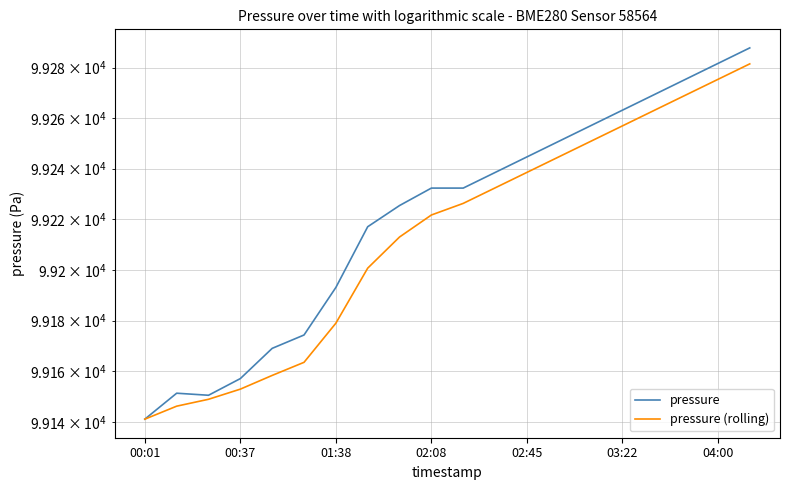

True or false: pressure (rolling) and pressure cross at least once.

False